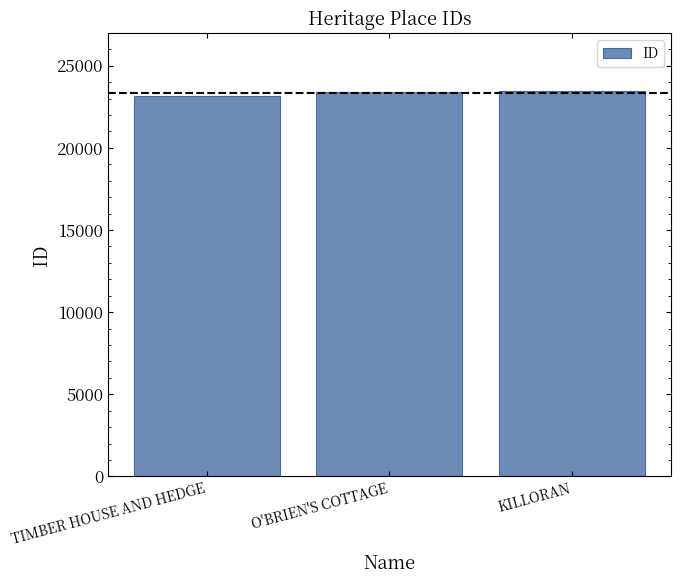

What is the change in value from TIMBER HOUSE AND HEDGE to O'BRIEN'S COTTAGE?

+218